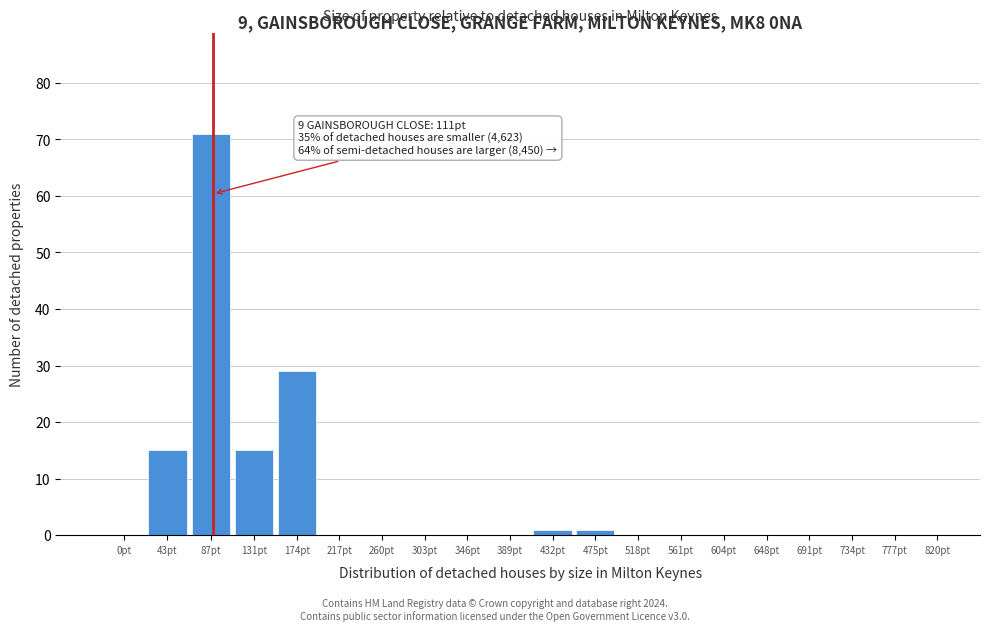

Reading left to right, list all the values displayed in this chart.

0pt=0	43pt=15	87pt=71	131pt=15	174pt=29	217pt=0	260pt=0	303pt=0	346pt=0	389pt=0	432pt=1	475pt=1	518pt=0	561pt=0	604pt=0	648pt=0	691pt=0	734pt=0	777pt=0	820pt=0